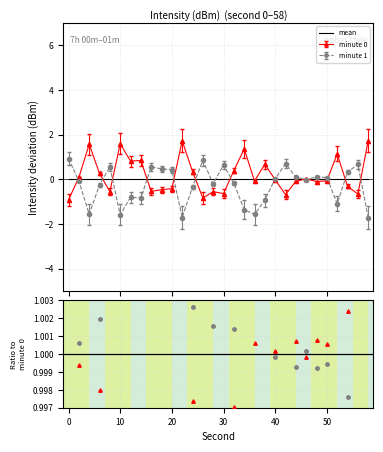

After their last crossing, which series has the higher values: minute 1 or minute 0?

minute 0